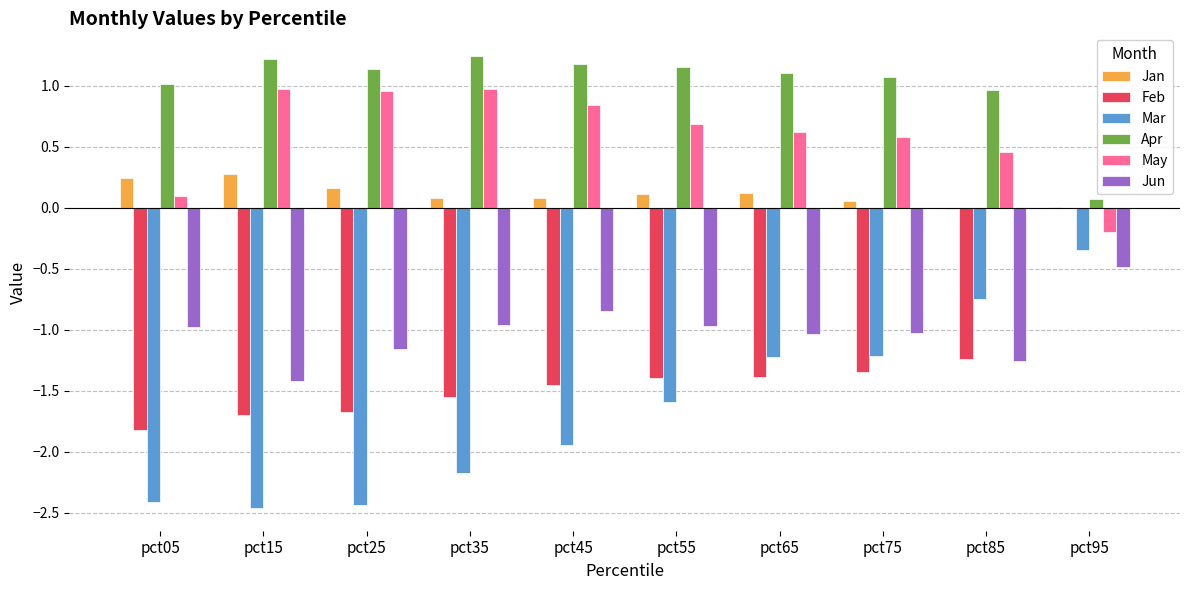

What is the spread (max minus min) of values at pct25?

3.6